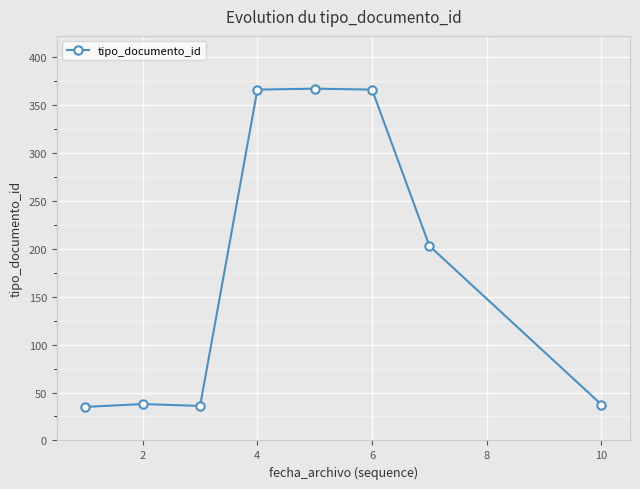

What is the minimum value shown in the chart?

35.0